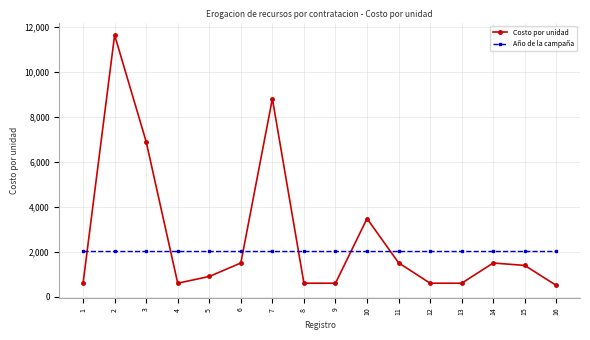

What are all the series names shown in the legend?

Costo por unidad, Año de la campaña